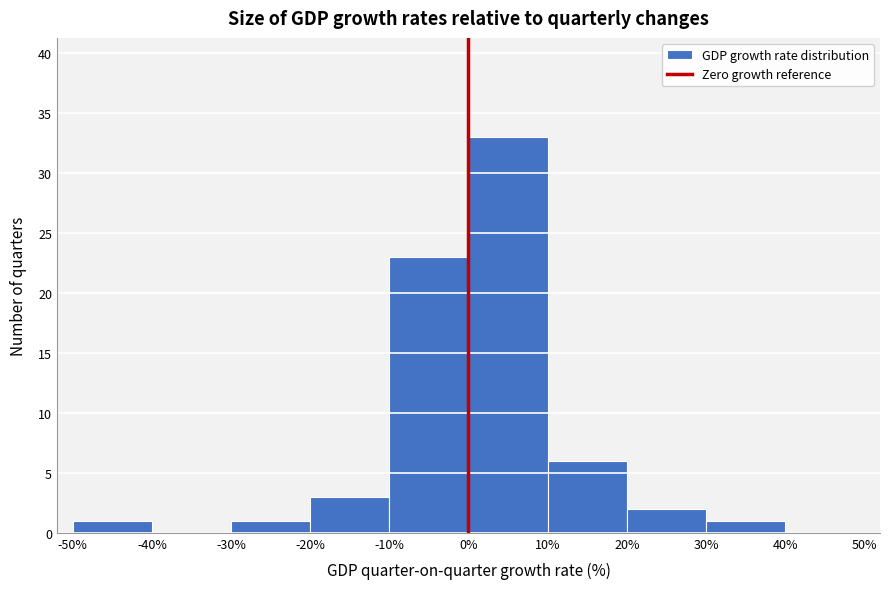

Reading left to right, transcribe this chart: for each bar, give the range it covers on the x-axis and its height. The values are not printed on the chart, so give them approximately, as read against the axis.

-50% to -40%: 1
-40% to -30%: 0
-30% to -20%: 1
-20% to -10%: 3
-10% to 0%: 23
0% to 10%: 33
10% to 20%: 6
20% to 30%: 2
30% to 40%: 1
40% to 50%: 0